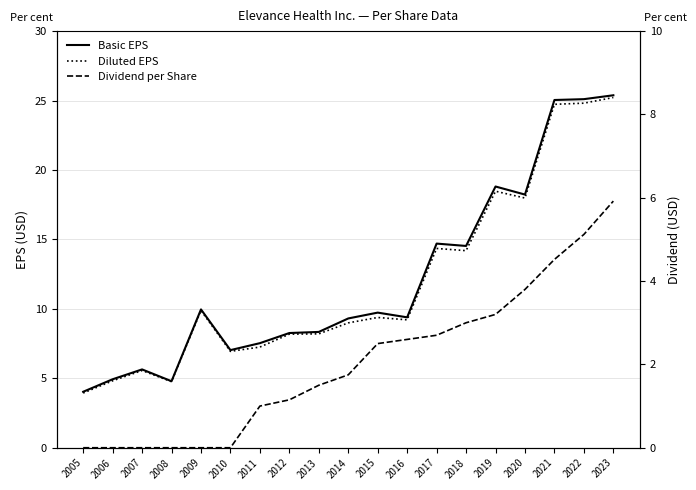

Where does the Dividend per Share series first go above 1?

2012